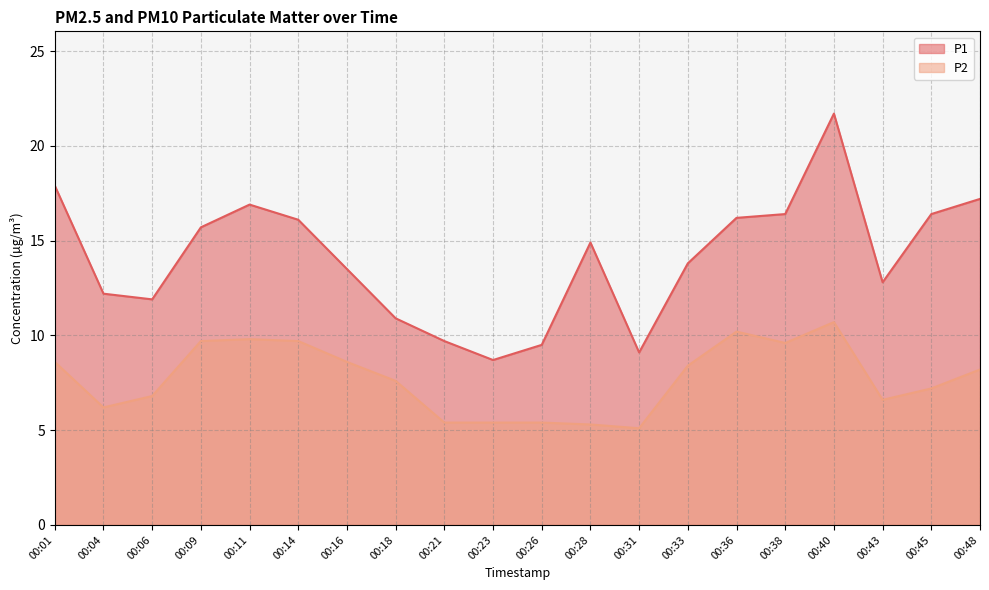

Where is the first local maximum for P1?

00:11